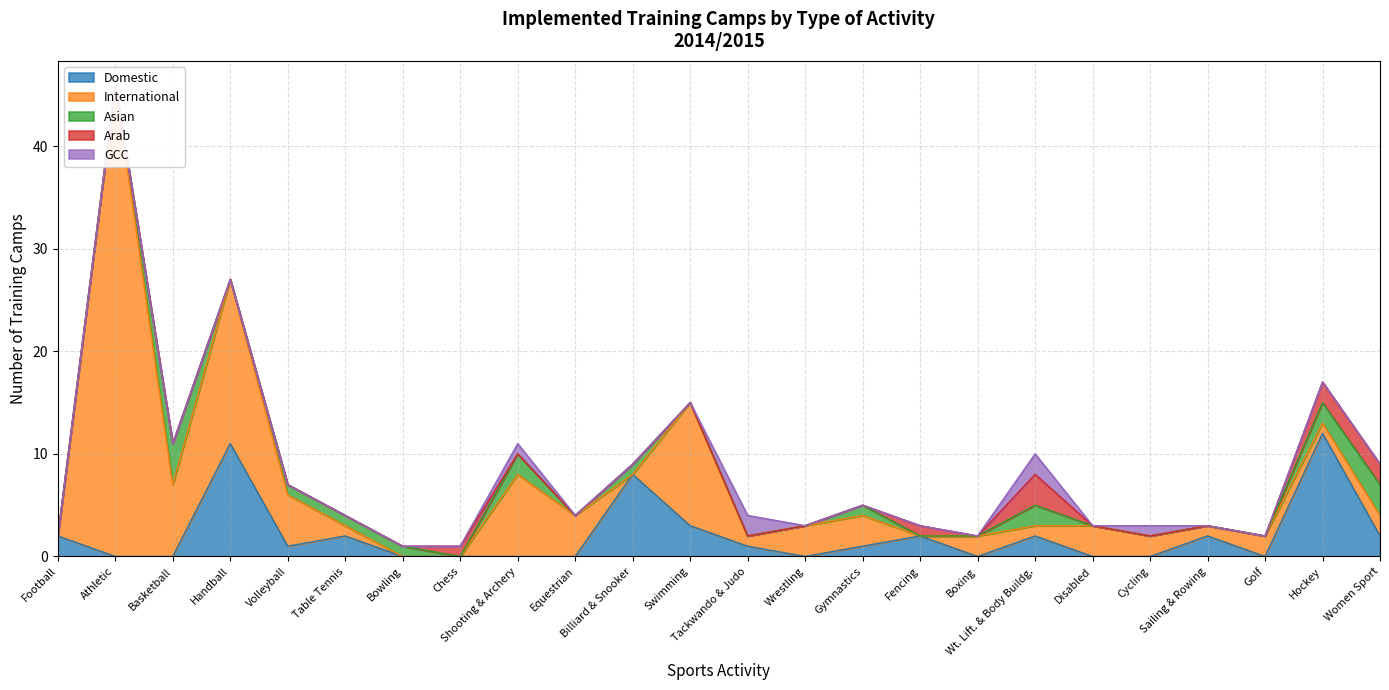

What are all the series names shown in the legend?

Domestic, International, Asian, Arab, GCC